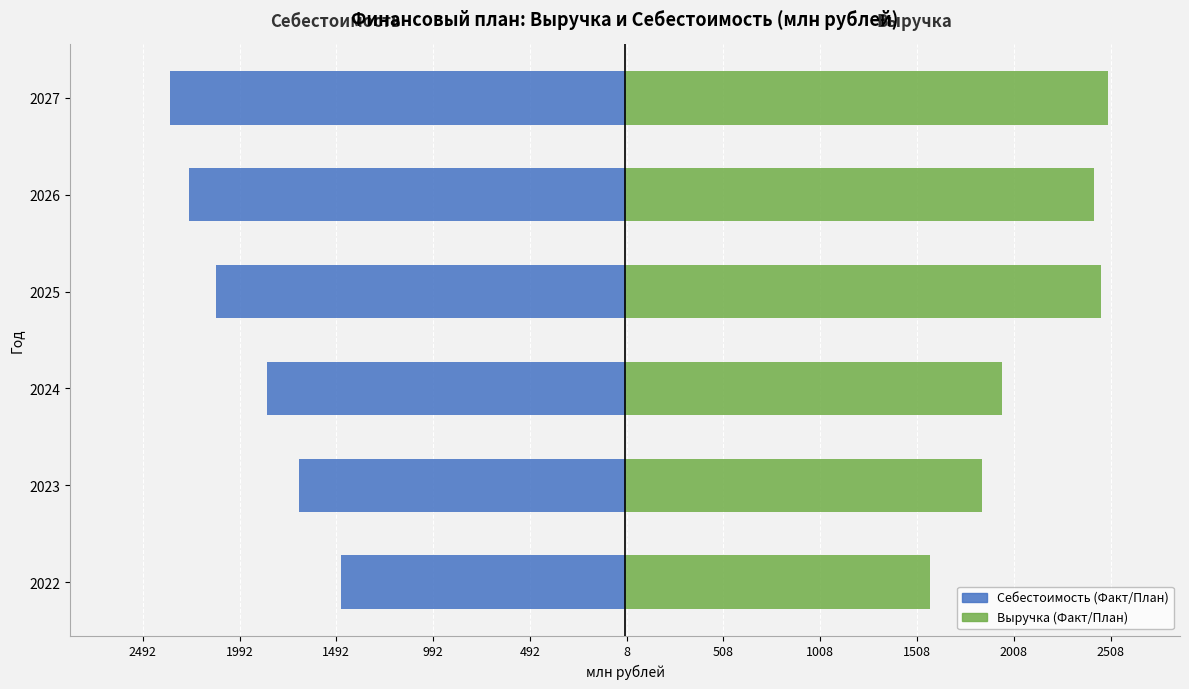

What is the sum of all Выручка (Факт/План) values?

12732.2